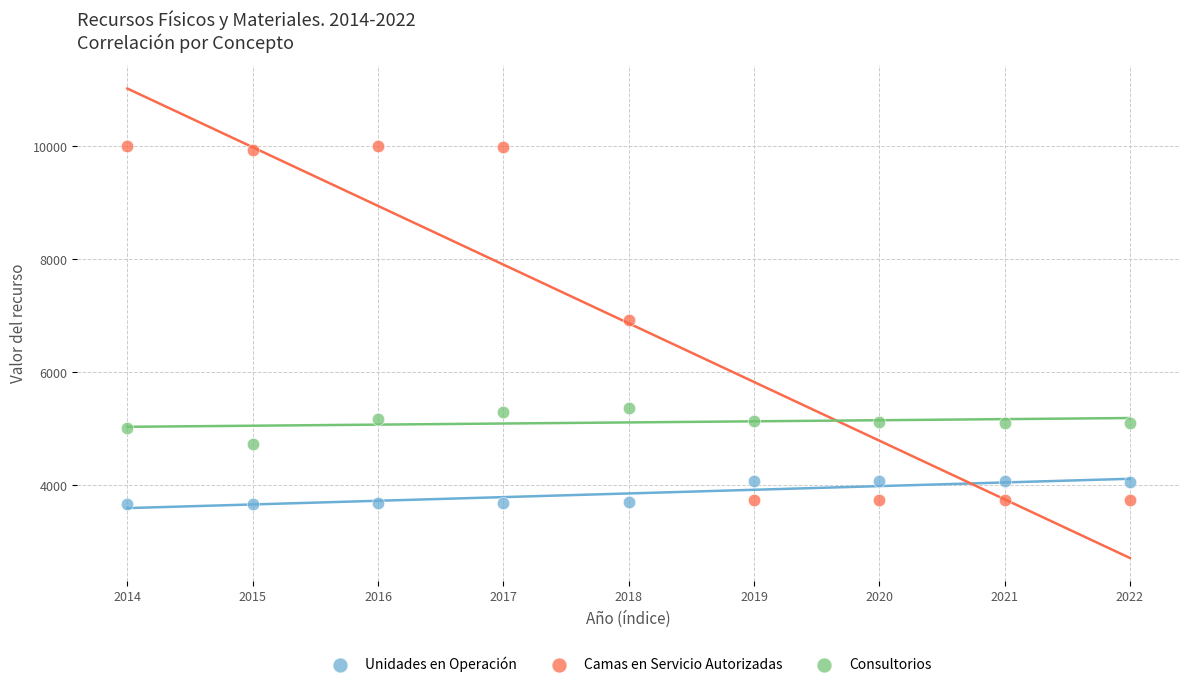

Across all data points, what is the range of Y values (max minus min)?

6332